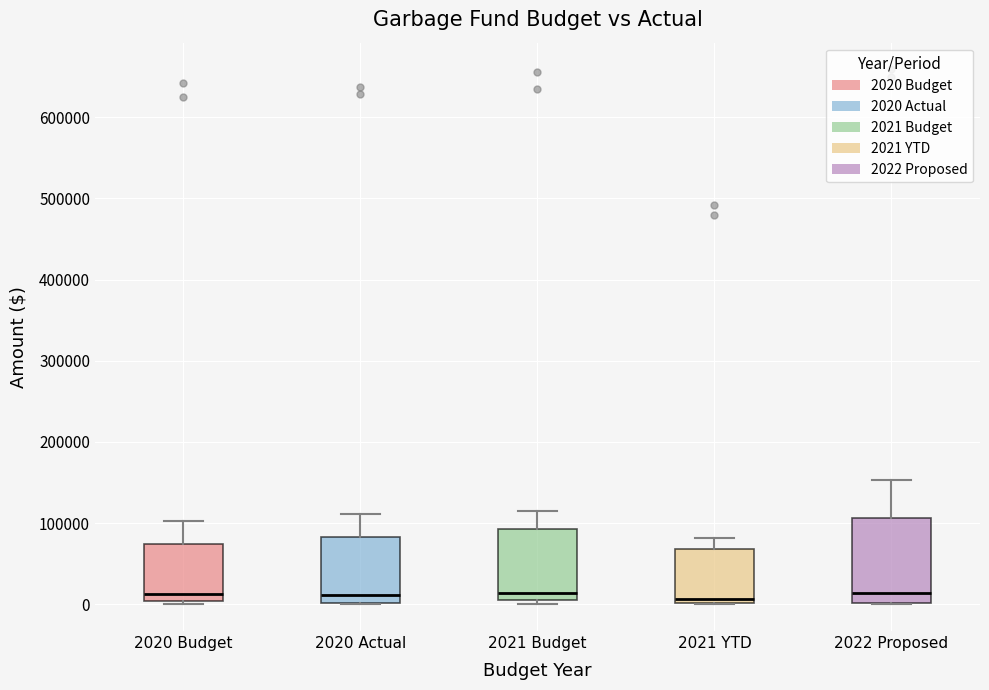

Reading left to right, transcribe this box plot: for each box, give where its median line is, the range the box spans, and where its two whiskers end, as read against the y-axis. The values are not printed on the chart, so give them approximately, as read against the axis.

2020 Budget: median 10000, box 0 to 70000, whiskers 0 (just below the box's lower edge) to 100000
2020 Actual: median 10000, box 0 to 80000, whiskers 0 to 110000
2021 Budget: median 10000 (just above the box's lower edge), box 10000 to 90000, whiskers 0 to 120000
2021 YTD: median 10000, box 0 to 70000, whiskers 0 to 80000
2022 Proposed: median 10000, box 0 to 110000, whiskers 0 to 150000